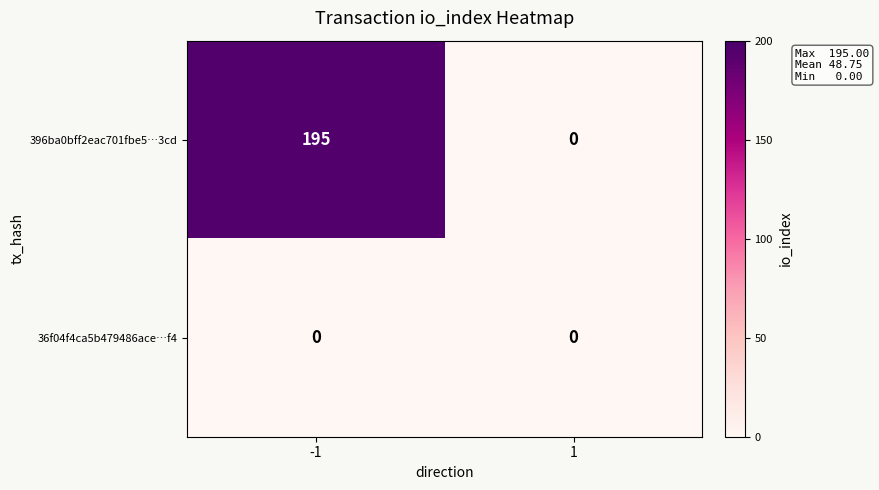

Which series has the largest total across all categories?

396ba0bff2eac701fbe5…3cd